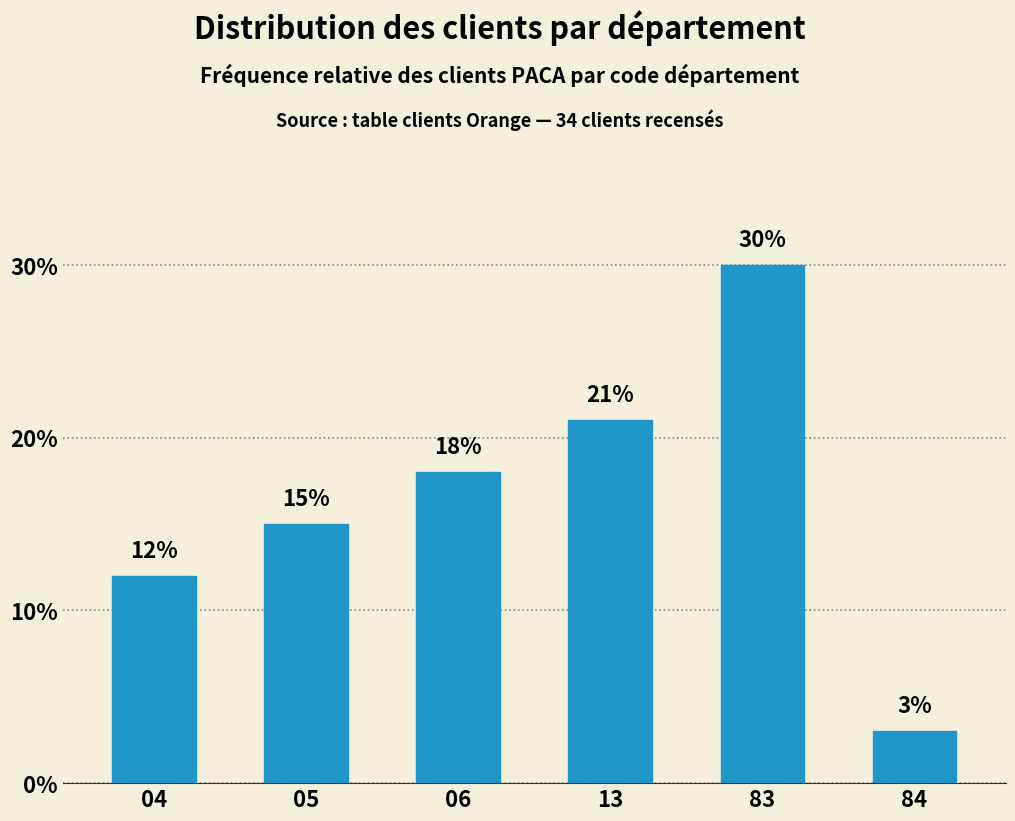

Reading left to right, extract all data points from this chart.

04=12	05=15	06=18	13=21	83=30	84=3